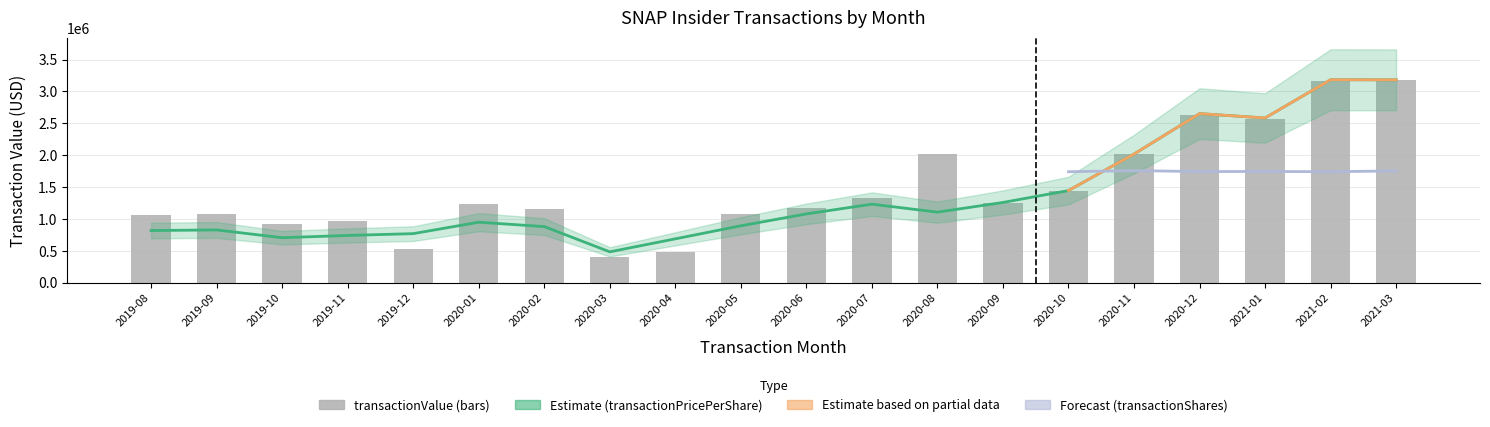

What is the sum of the transactionPricePerShare values at 2020-05 and 2019-11?

1633730.5